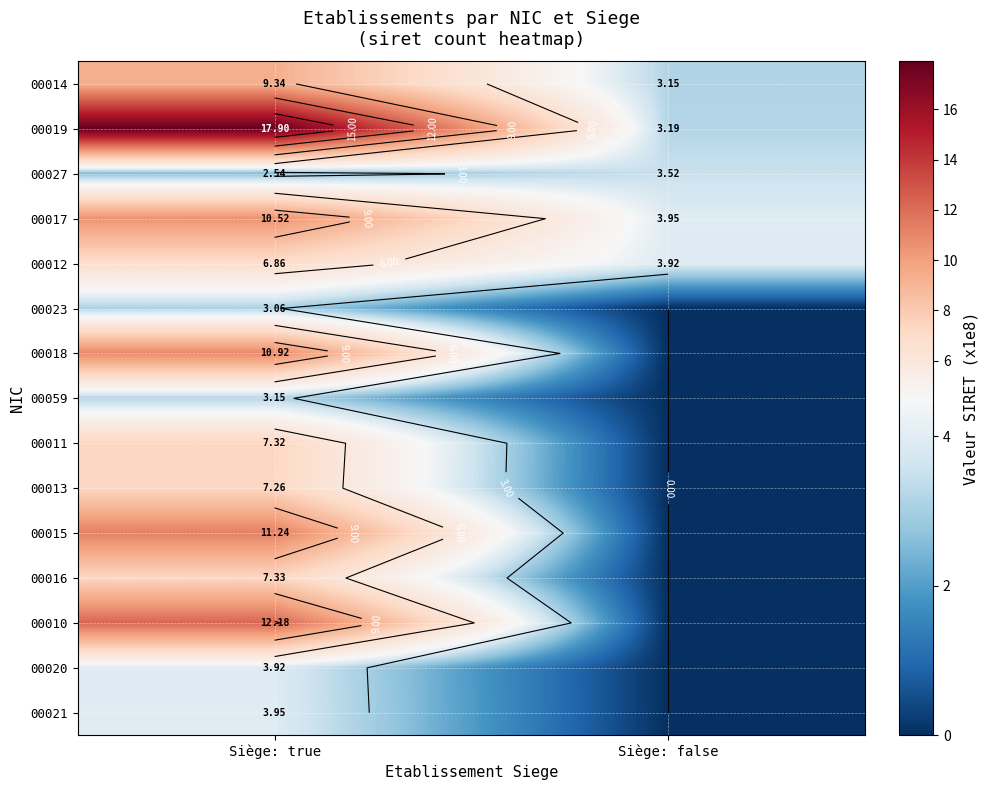

The 00017 series shows 6.4 at Siège: false. True or false?

False